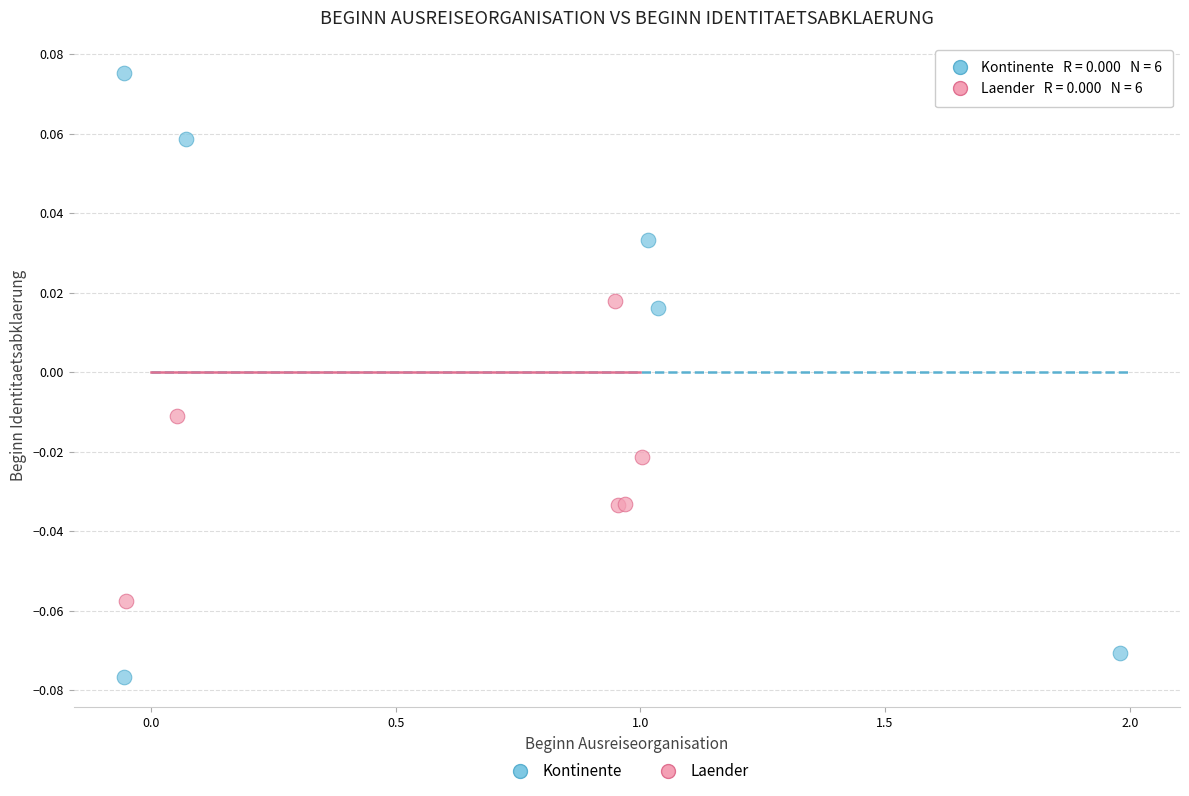

Which series reaches the minimum Y coordinate?

Kontinente